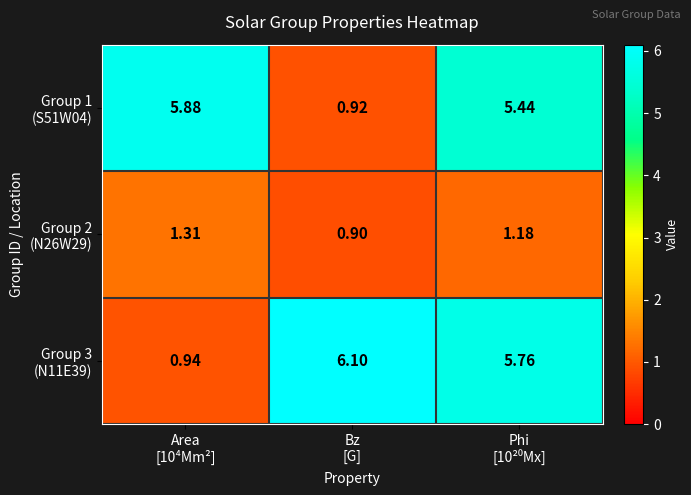

How many categories are shown in the chart?

3